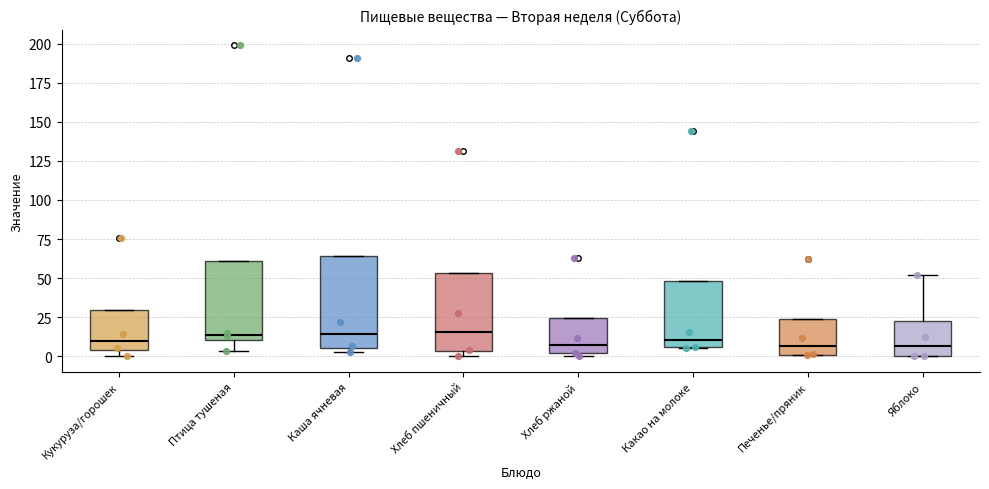

Comparing the boxes themselves (not the whiskers), which one is the tallest?

Каша ячневая